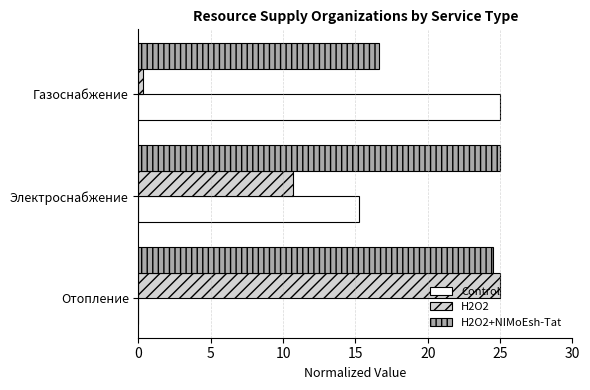

Is it true that H2O2 equals 10.7 at Электроснабжение?

True